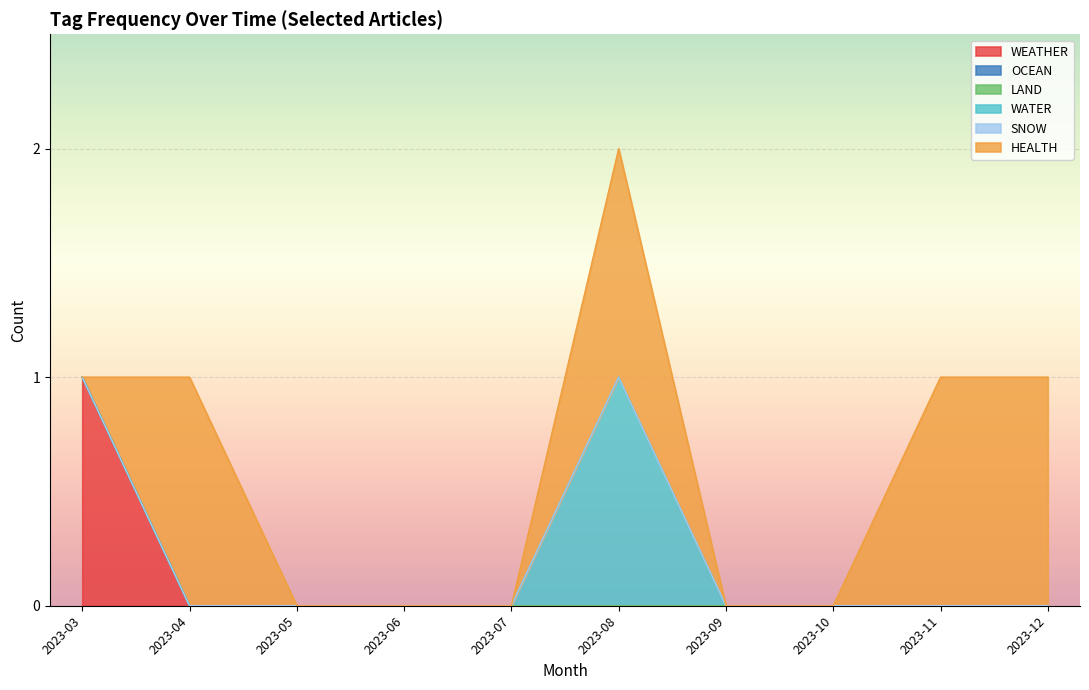

The HEALTH series shows 2 at 2023-12. True or false?

False